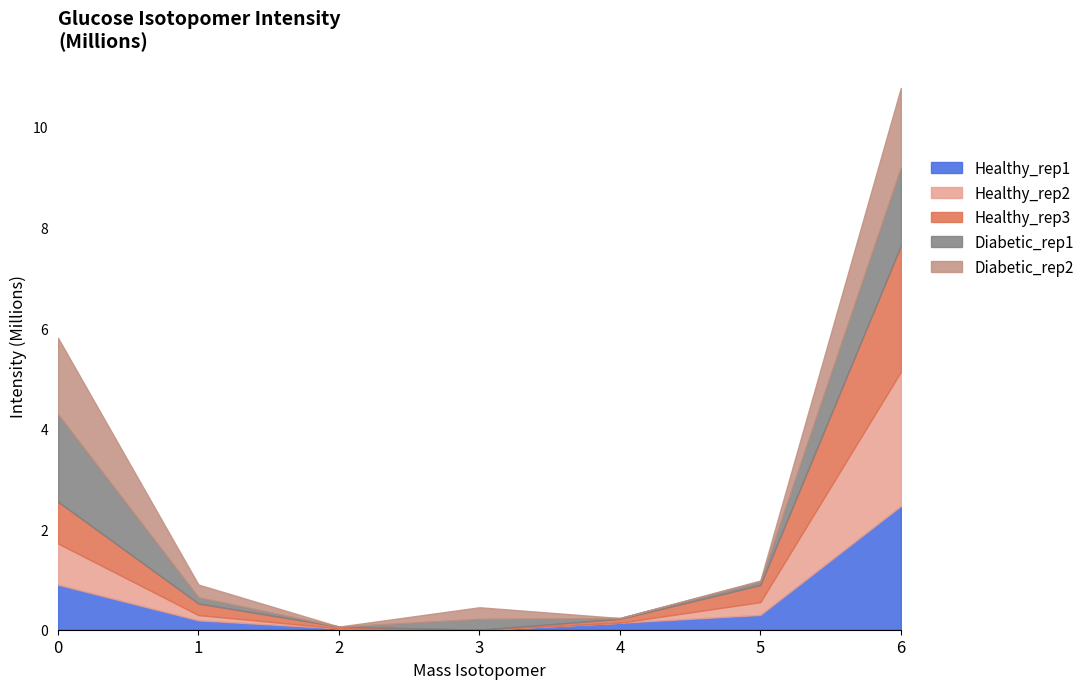

Rank the categories by Healthy_rep1 value from highest to lowest.

6, 0, 5, 1, 4, 2, 3